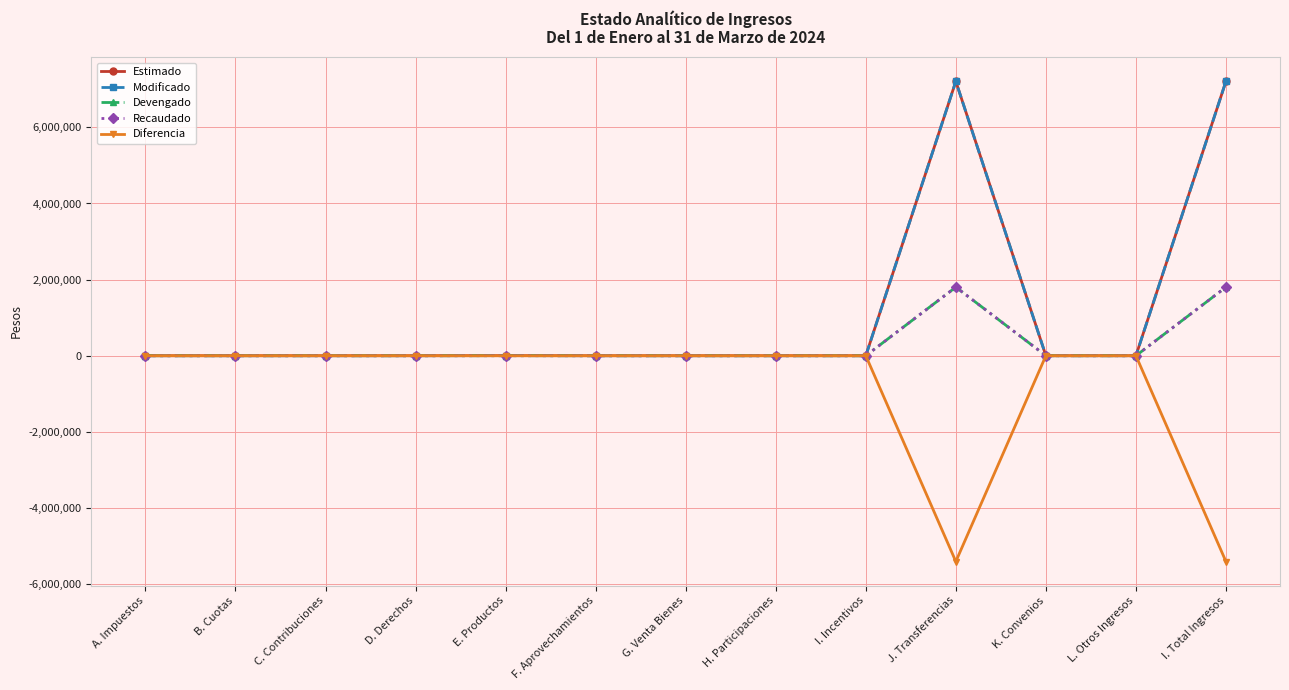

What is the difference between the maximum and minimum values in the Estimado series?

7213000.0